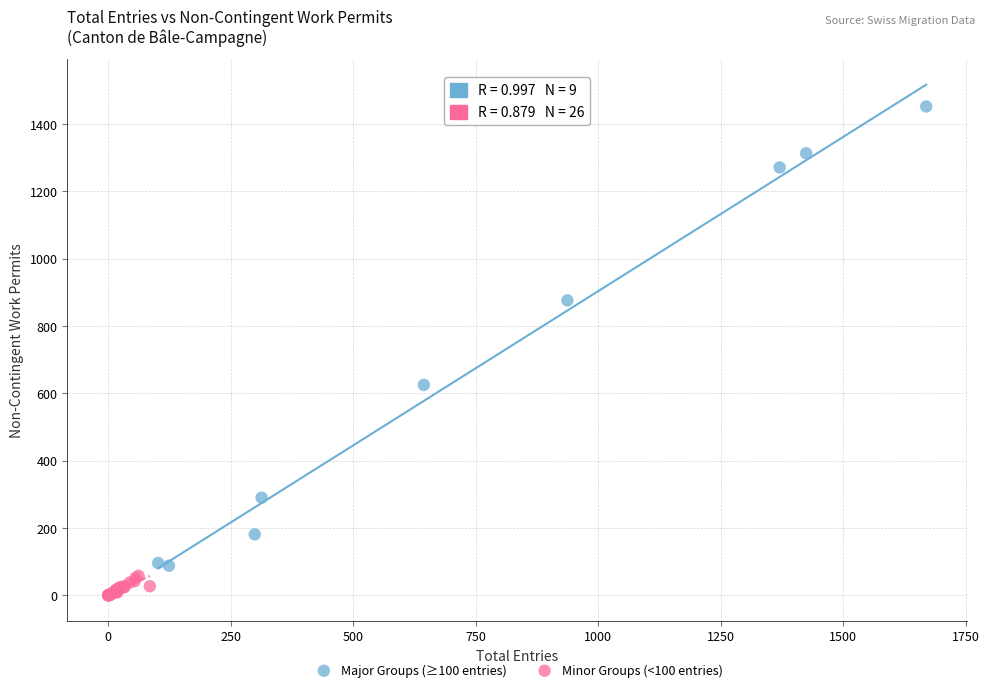

Which series has the widest spread of Y values?

Major Groups (≥100 entries)